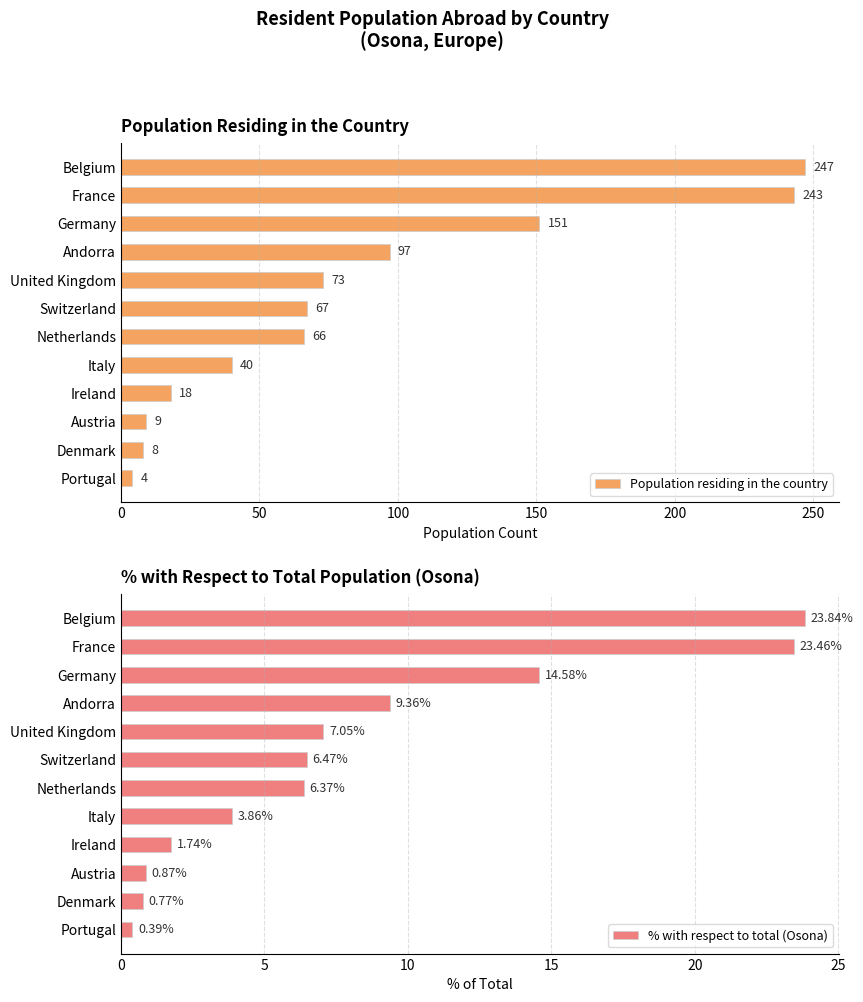

What is the lowest value of the Population residing in the country series?

4